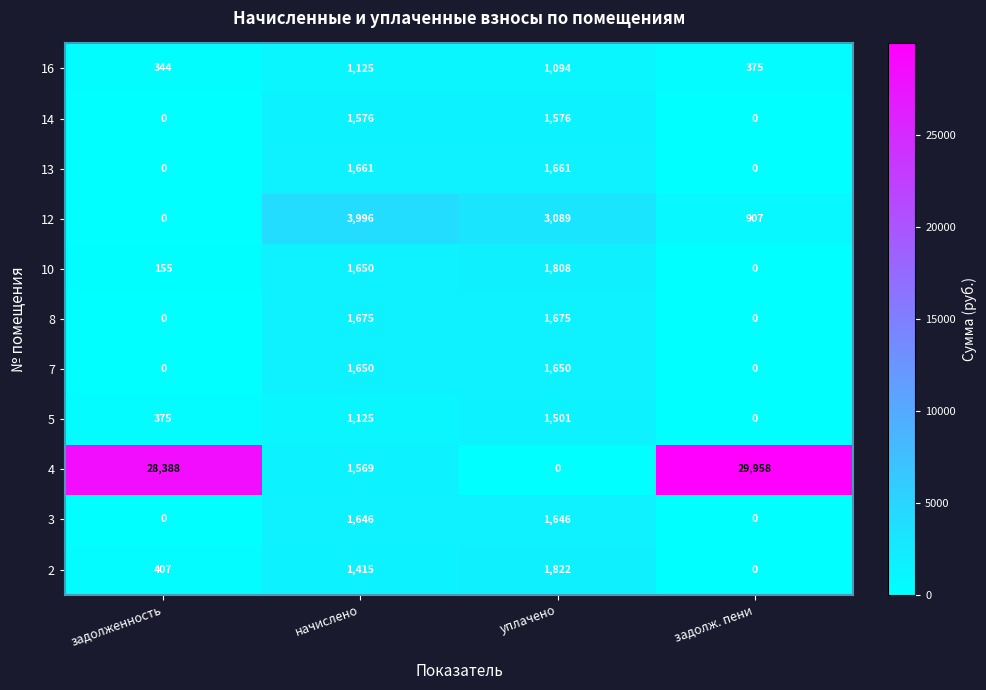

What is the total value across all series at задолж. пени?

31240